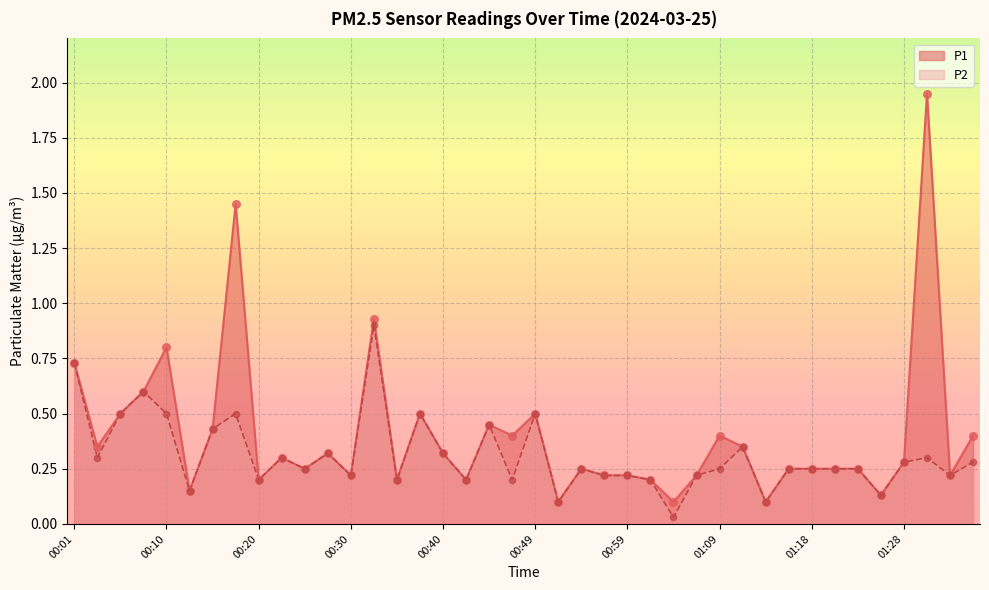

At which category is the sum across all series the highest?

01:30